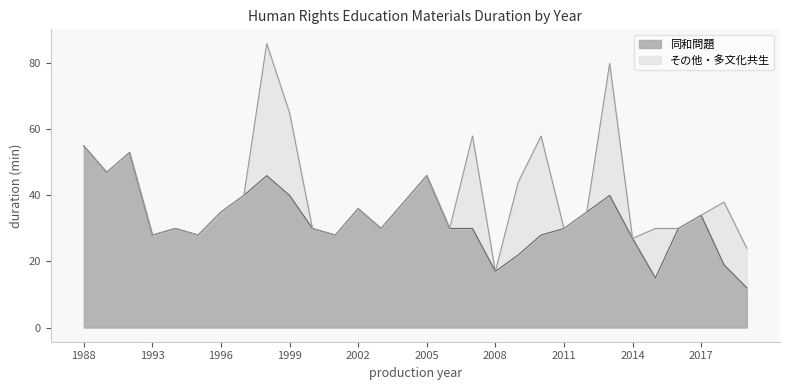

What is the value of the 24th point from the left?

40